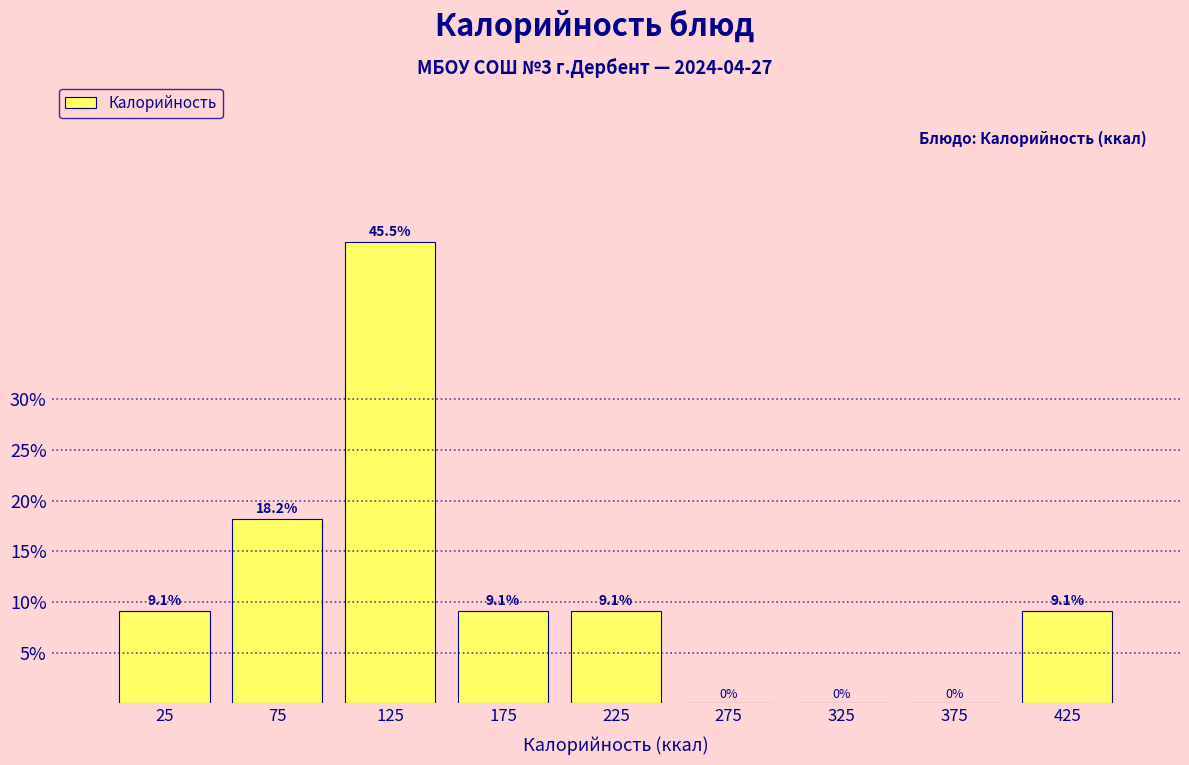

Reading left to right, transcribe this chart: for each bar, give the range it covers on the x-axis and its height.

0 to 50: 9.1
50 to 100: 18.2
100 to 150: 45.5
150 to 200: 9.1
200 to 250: 9.1
250 to 300: 0.0
300 to 350: 0.0
350 to 400: 0.0
400 to 450: 9.1